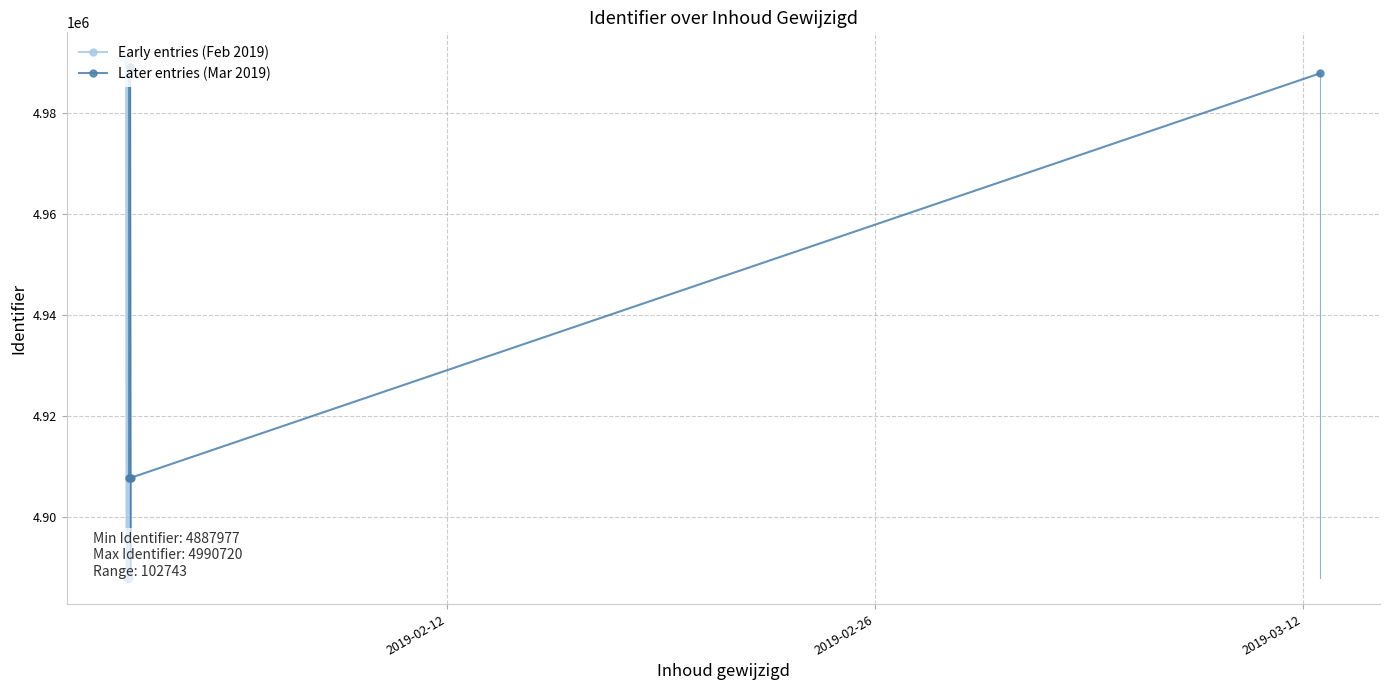

True or false: Later entries (Mar 2019) has more than 0 points higher than both neighbors.

True